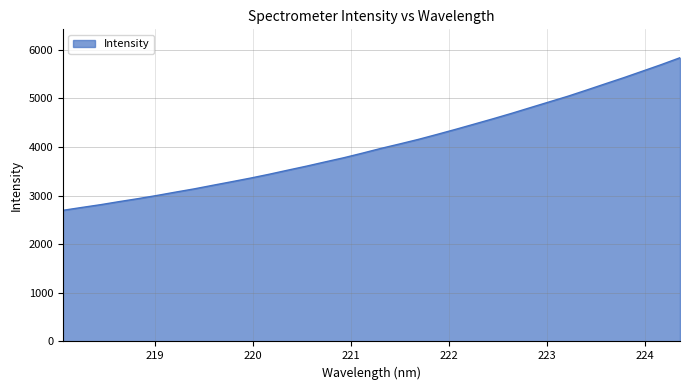

How many values are below 3970?

17